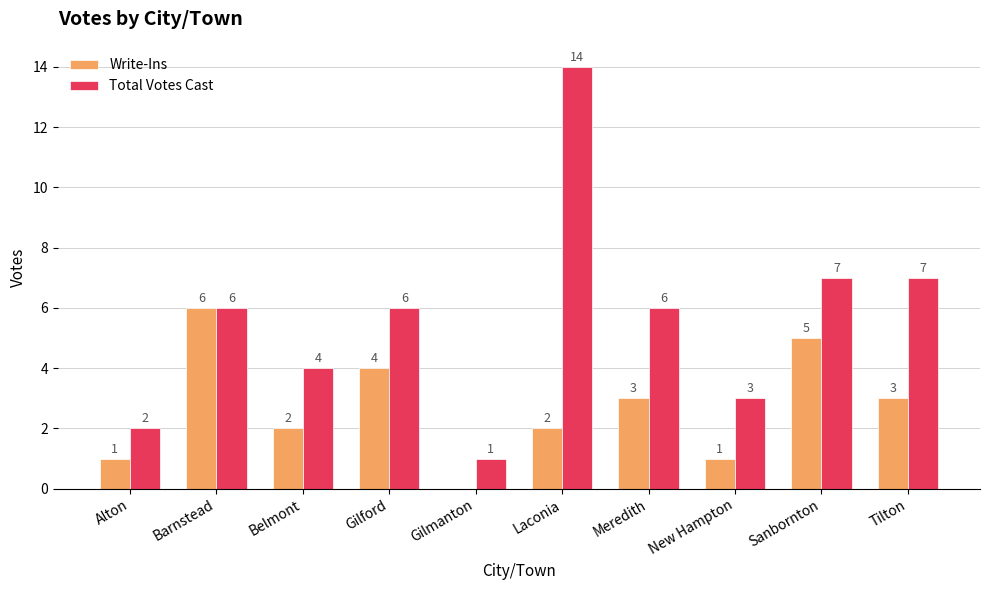

How many data points does each series have?

10